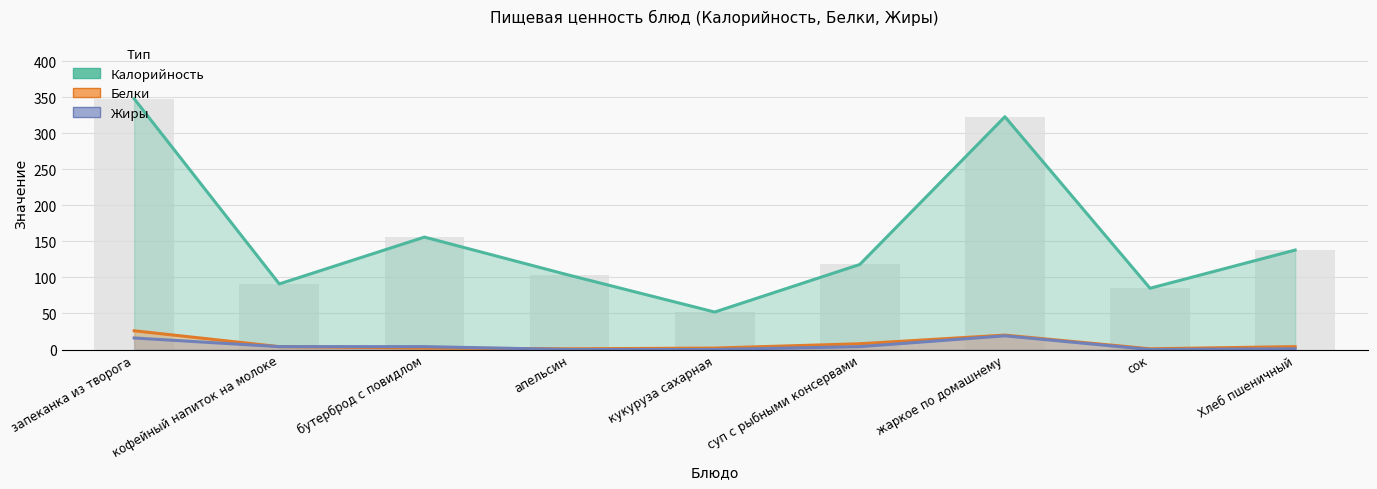

Rank the series at жаркое по домашнему from highest to lowest value.

Калорийность, Белки, Жиры